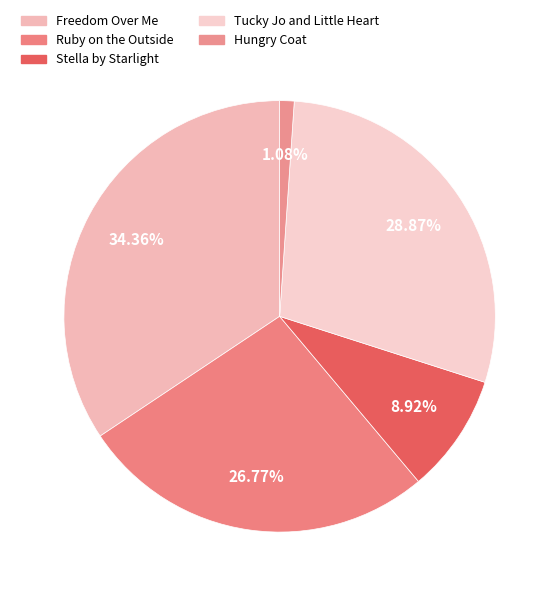

What portion of the pie excludes Ruby on the Outside?

73.2%